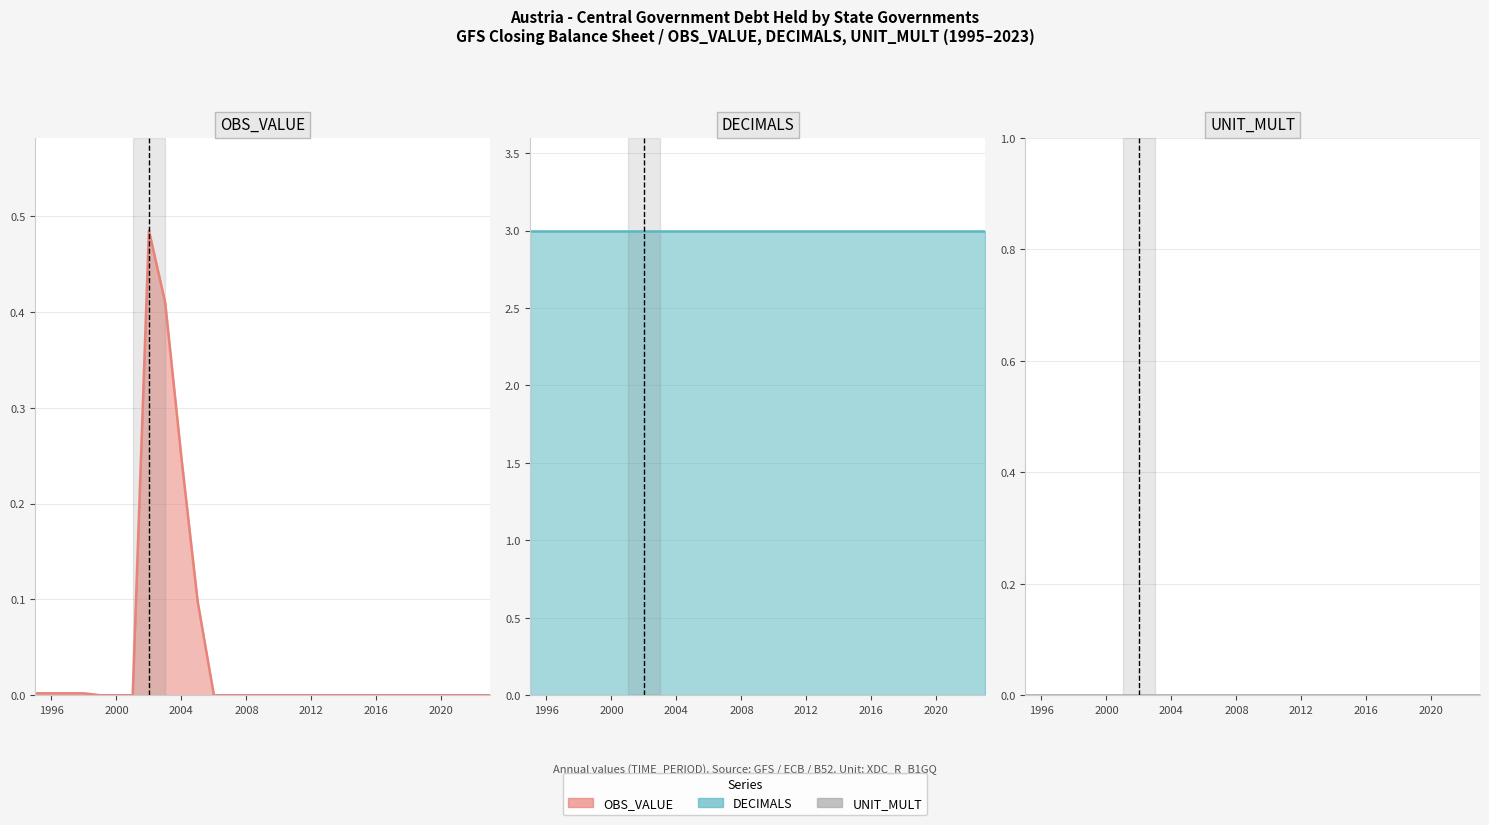

The UNIT_MULT series shows 0.0 at 2012. True or false?

True